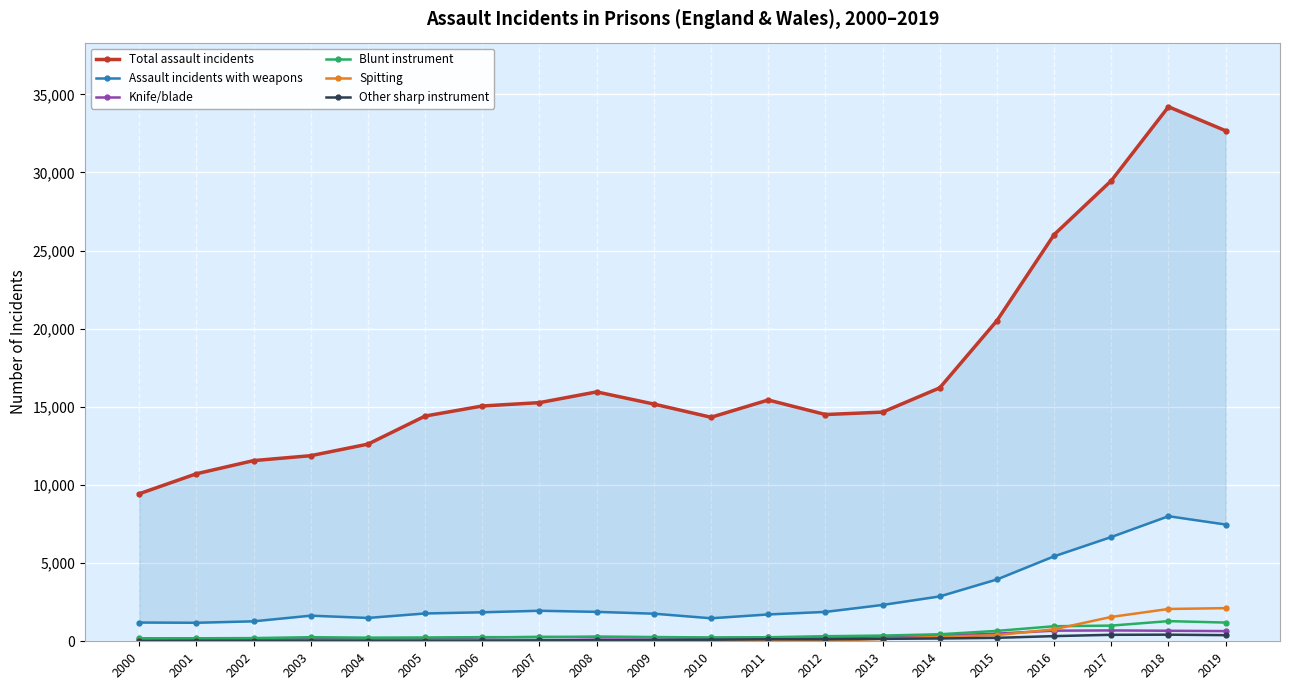

What is the value of the Assault incidents with weapons point at the 10th from the left?

1767